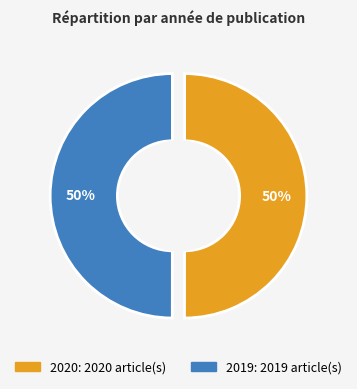

The 2020 slice represents 50% of the pie. True or false?

True